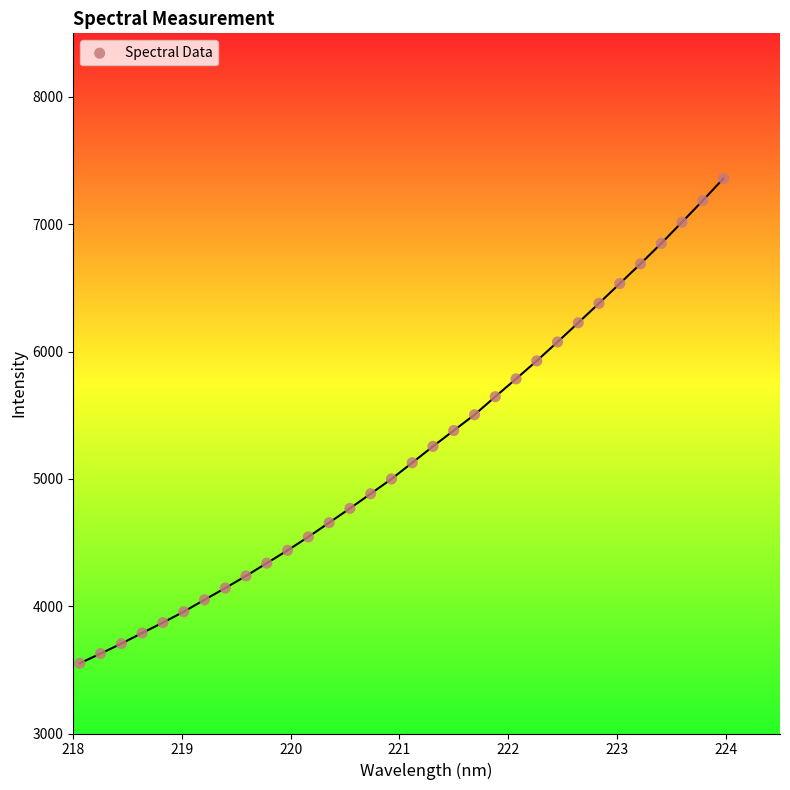

What is the range of X values (max minus min)?

5.9